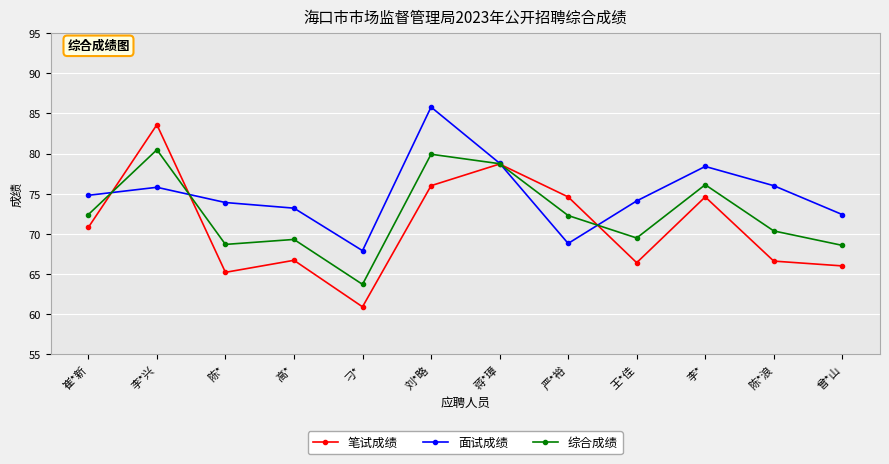

Is the value of 笔试成绩 at 严*裕 greater than the value of 面试成绩 at 曾*山?

Yes